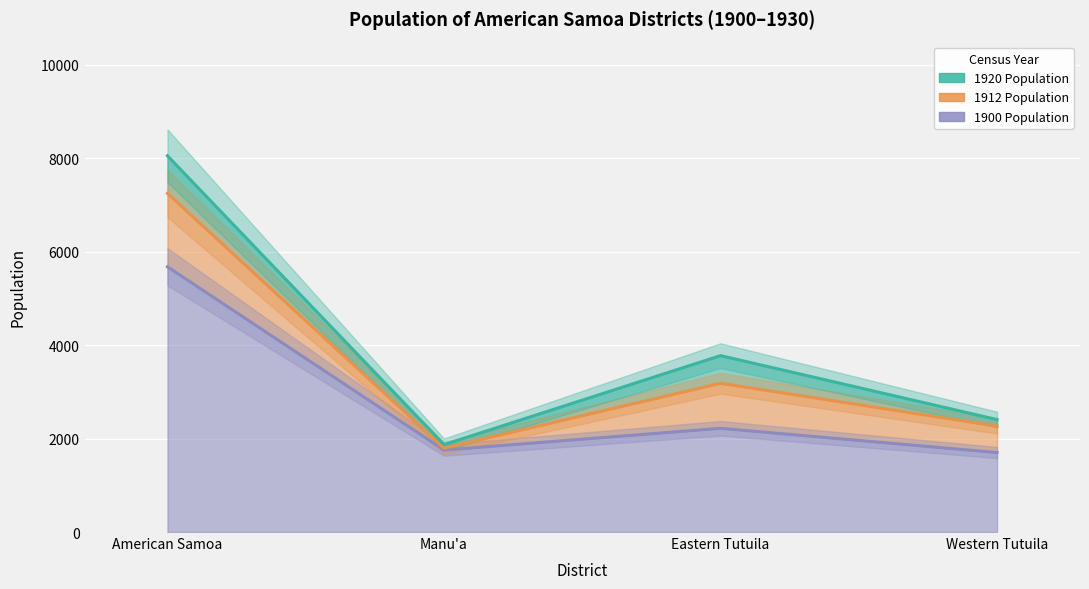

Does the chart display data point markers on the line(s)?

No